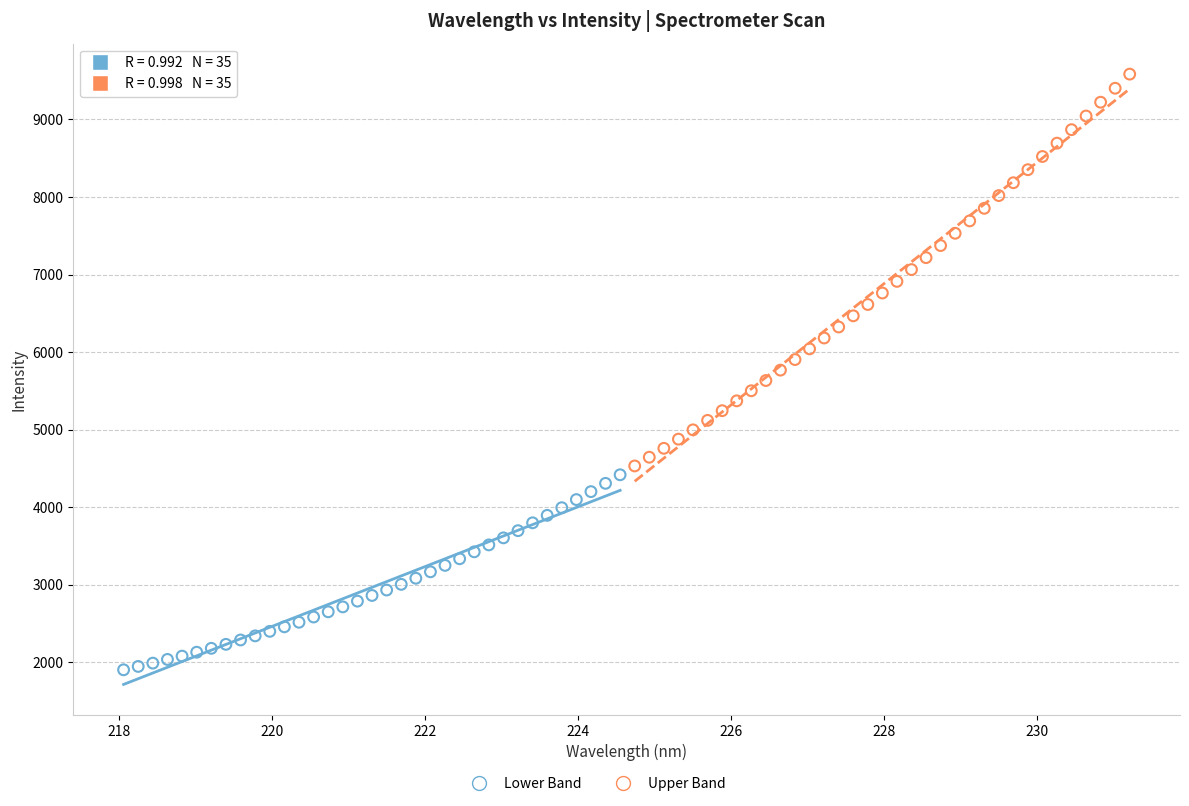

Which series reaches the maximum Y coordinate?

Upper Band